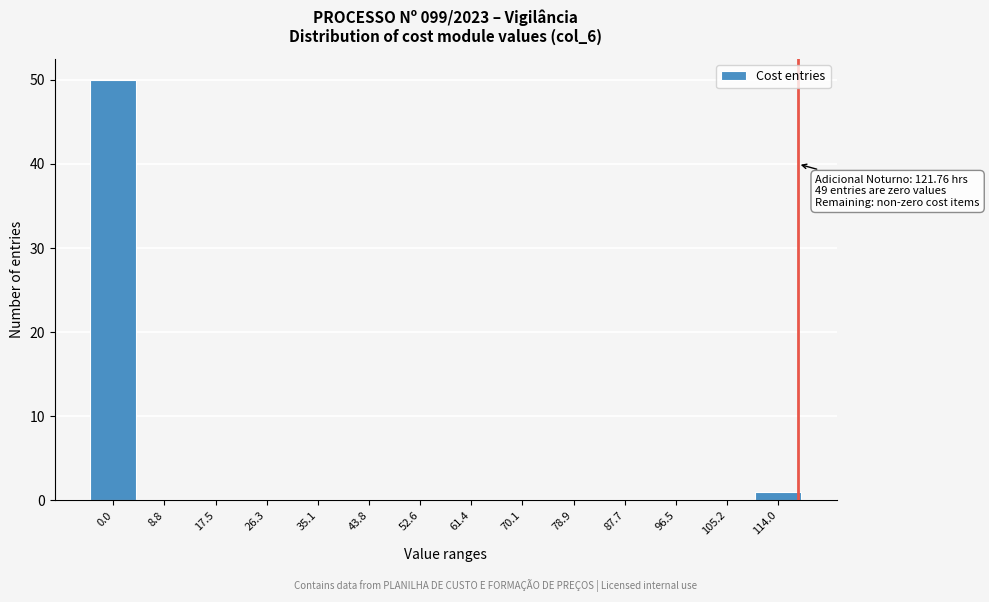

Reading left to right, what are all the values shown in this chart?

0.0=50	8.8=0	17.5=0	26.3=0	35.1=0	43.8=0	52.6=0	61.4=0	70.1=0	78.9=0	87.7=0	96.5=0	105.2=0	114.0=1